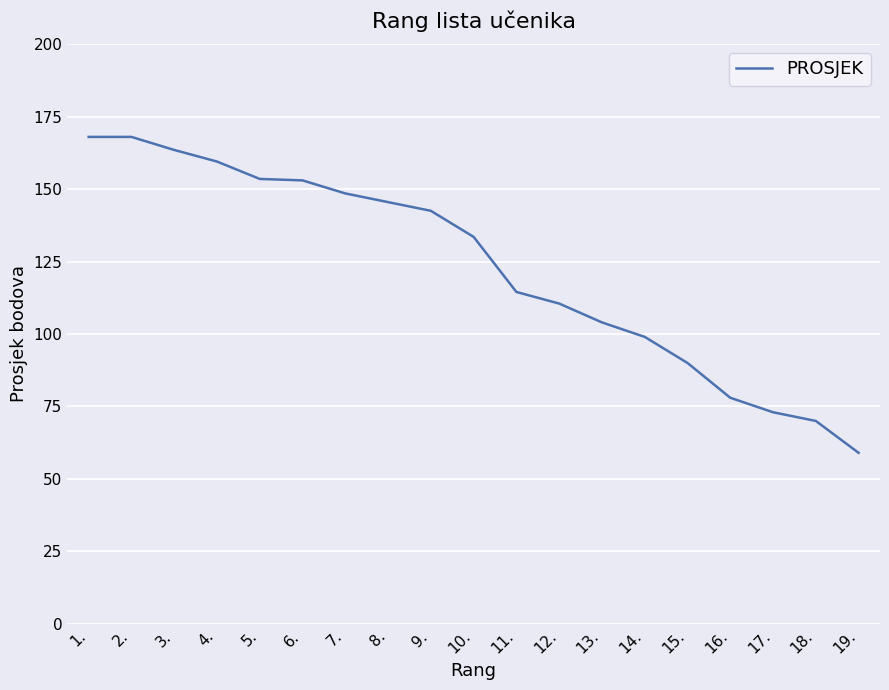

True or false: the data shows 78.0 at 16..

True